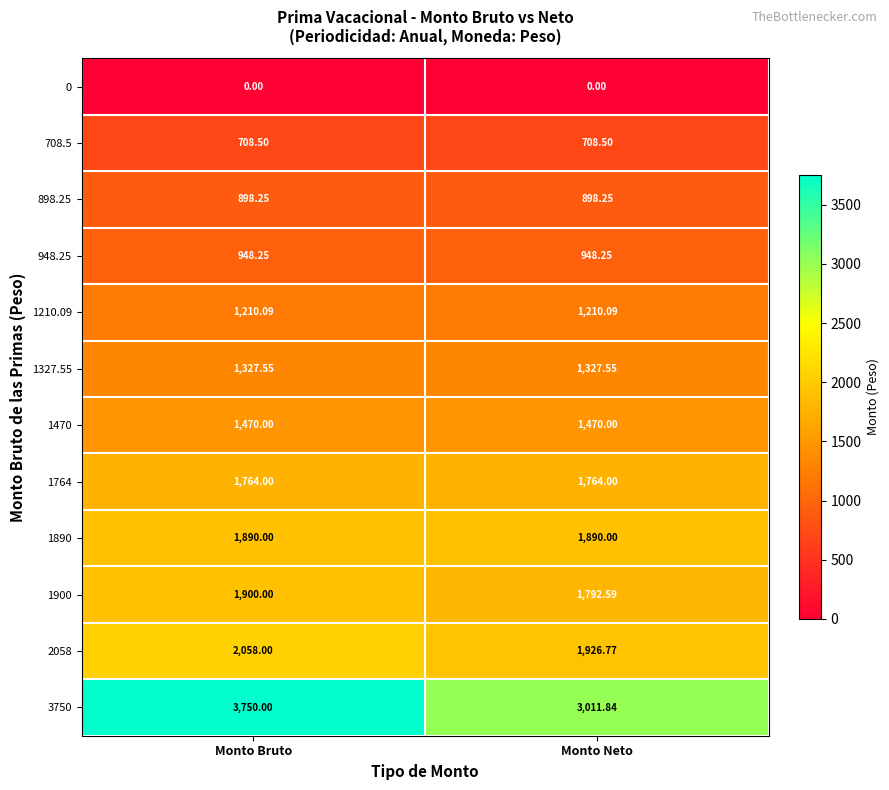

What is the greatest value displayed?

3750.0